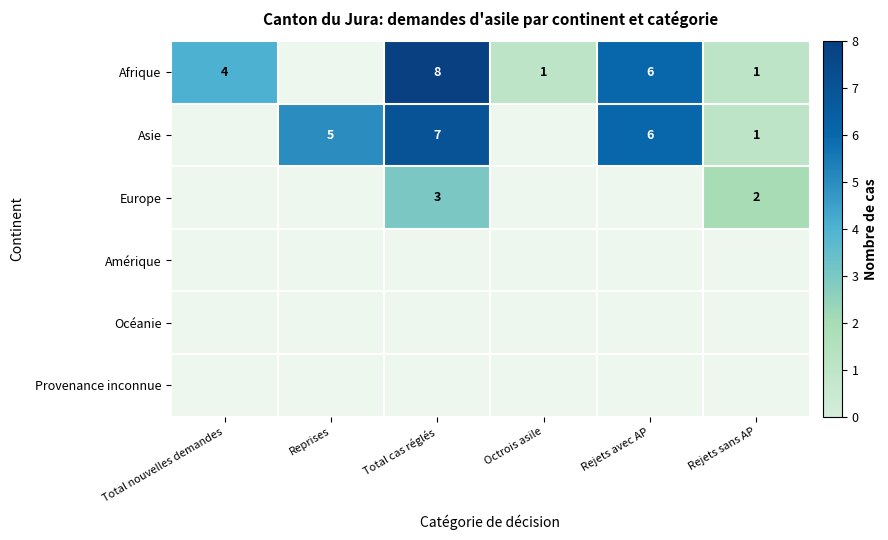

What is the sum of the Asie values at Total cas réglés and Rejets sans AP?

8